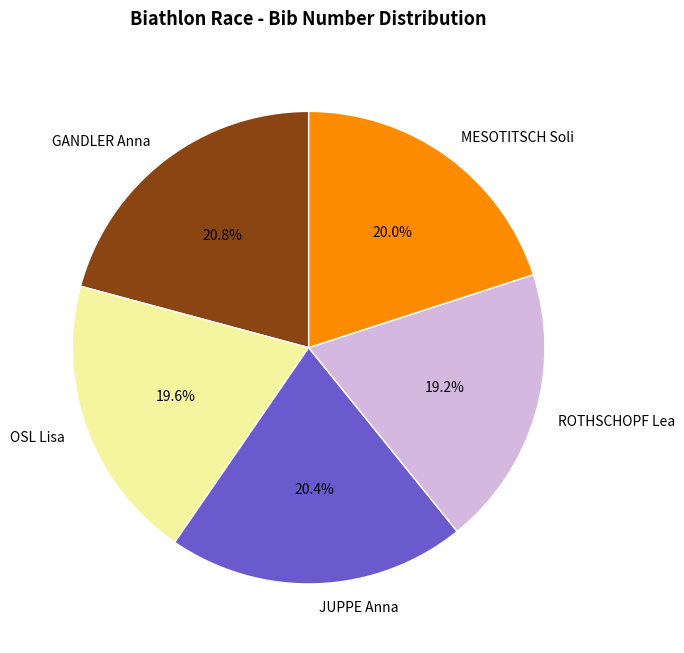

How many segments does this pie chart have?

5